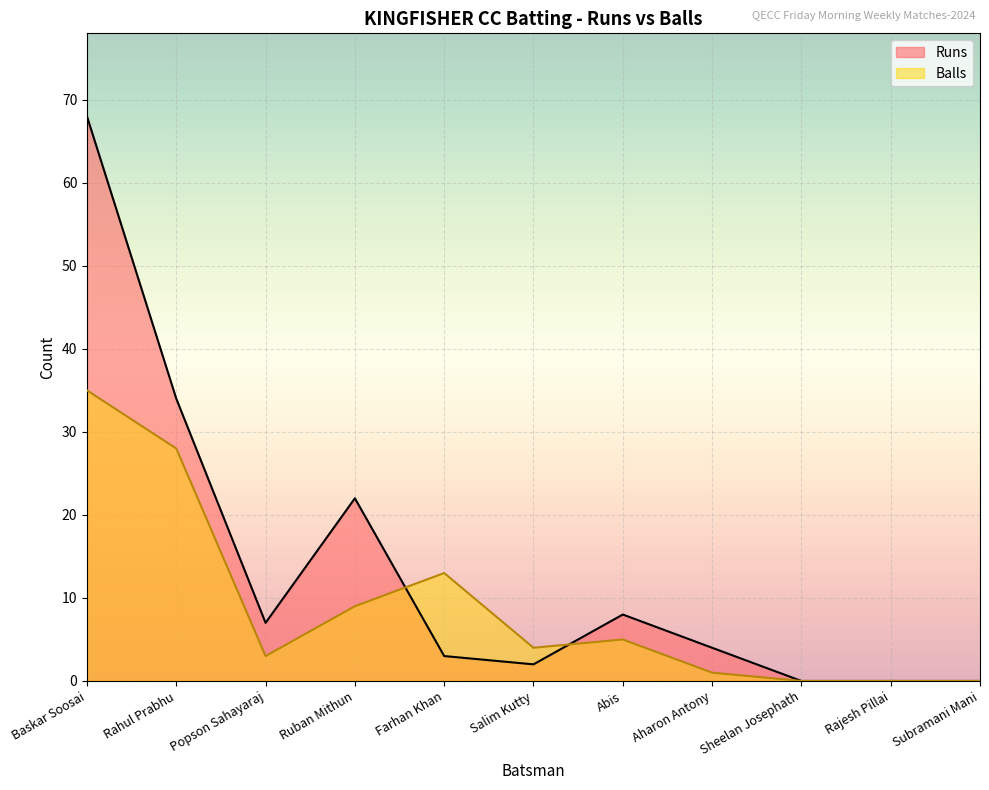

How many times do Runs and Balls cross each other?

2